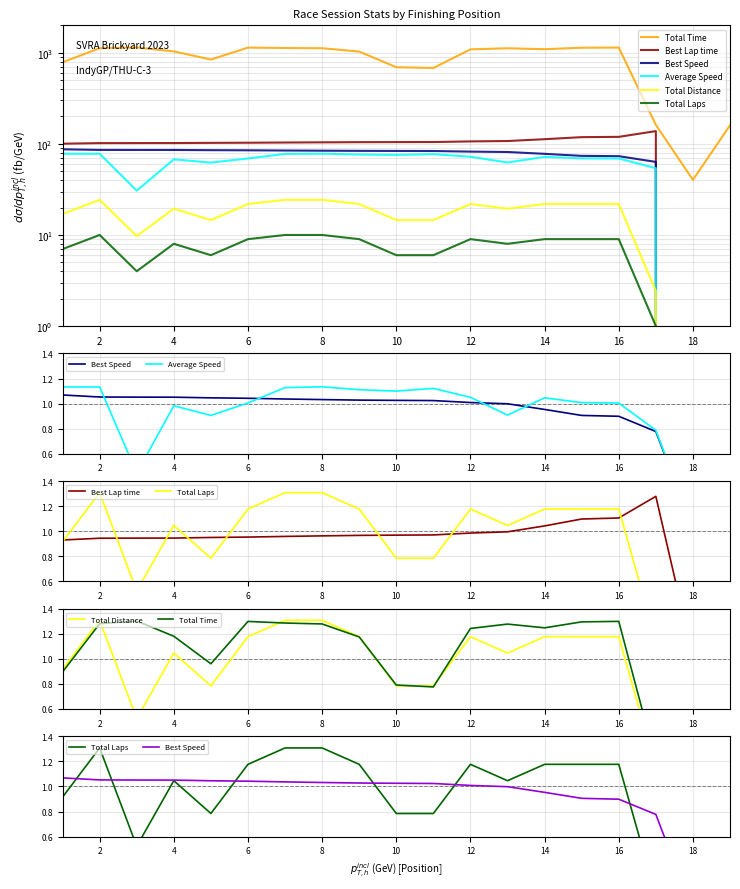

In Average Speed, how many points are lower than both neighbors (excluding endpoints)?

4